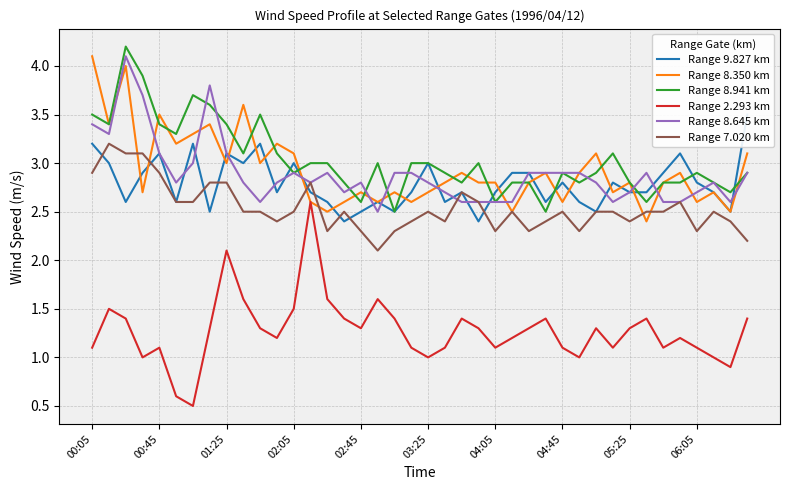

Does the chart have visible grid lines?

Yes